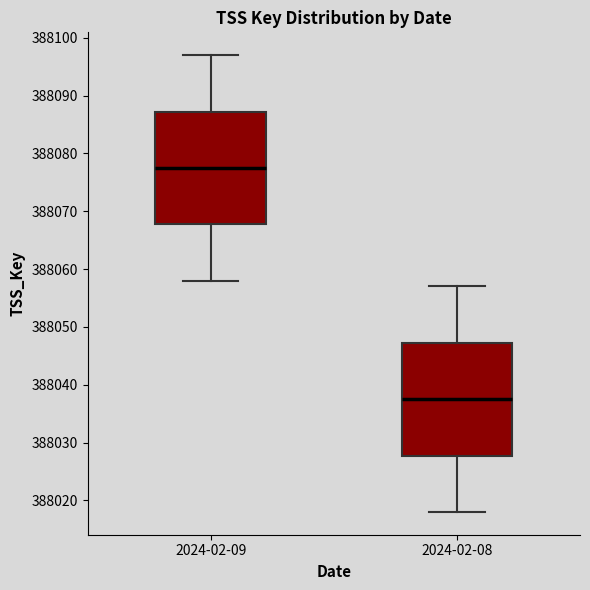

Reading left to right, transcribe this box plot: for each box, give where its median line is, the range the box spans, and where its two whiskers end, as read against the y-axis. The values are not printed on the chart, so give them approximately, as read against the axis.

2024-02-09: median 388078, box 388068 to 388087, whiskers 388058 to 388097
2024-02-08: median 388038, box 388028 to 388047, whiskers 388018 to 388057